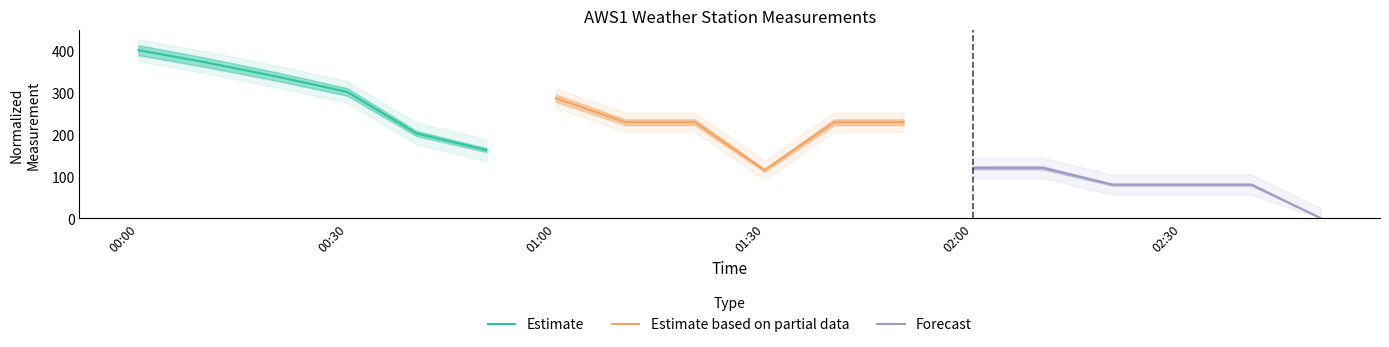

Which category has the highest value in the Estimate series?

00:00